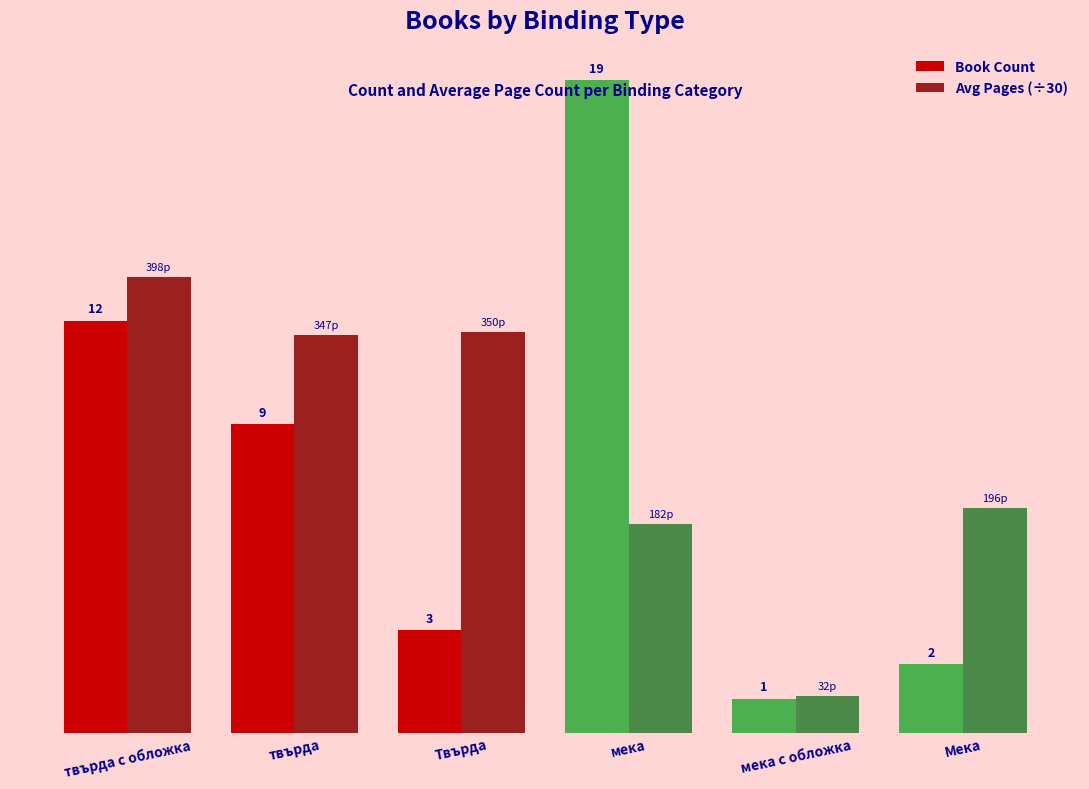

What is the label of the 5th bar from the right?

твърда